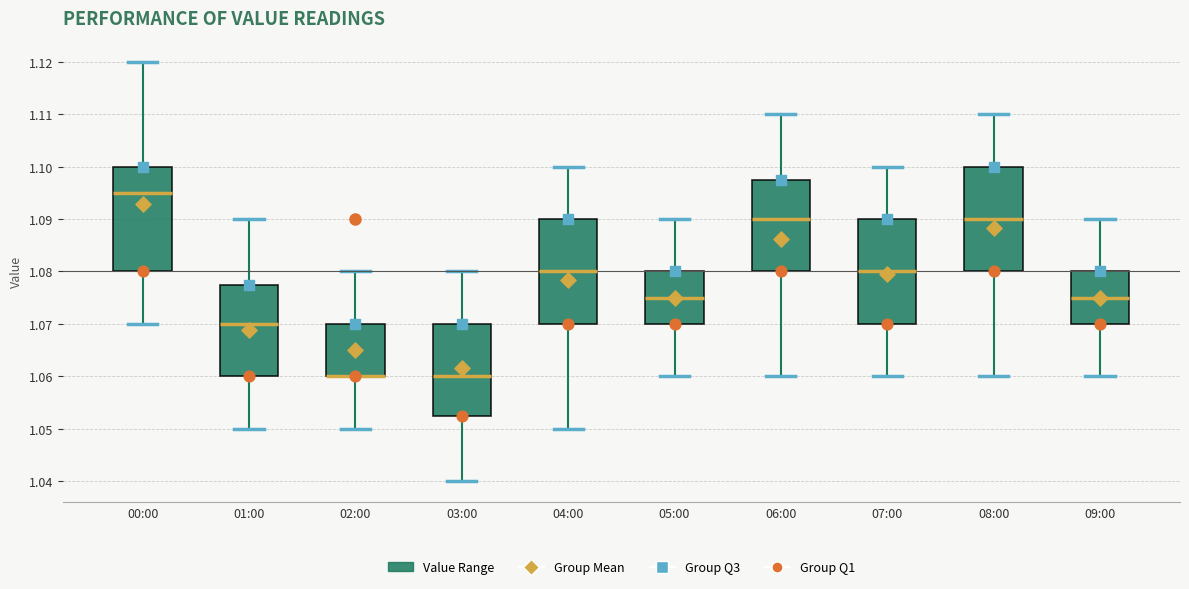

Reading left to right, read every box against the y-axis: the position of its median line, the range the box covers, and the ends of its whiskers. The values are not printed on the chart, so give them approximately, as read against the axis.

00:00: median 1.095, box 1.080 to 1.100, whiskers 1.070 to 1.120
01:00: median 1.070, box 1.060 to 1.078, whiskers 1.050 to 1.090
02:00: median 1.060 (drawn on the box's lower edge), box 1.060 to 1.070, whiskers 1.050 to 1.080
03:00: median 1.060, box 1.053 to 1.070, whiskers 1.040 to 1.080
04:00: median 1.080, box 1.070 to 1.090, whiskers 1.050 to 1.100
05:00: median 1.075, box 1.070 to 1.080, whiskers 1.060 to 1.090
06:00: median 1.090, box 1.080 to 1.098, whiskers 1.060 to 1.110
07:00: median 1.080, box 1.070 to 1.090, whiskers 1.060 to 1.100
08:00: median 1.090, box 1.080 to 1.100, whiskers 1.060 to 1.110
09:00: median 1.075, box 1.070 to 1.080, whiskers 1.060 to 1.090